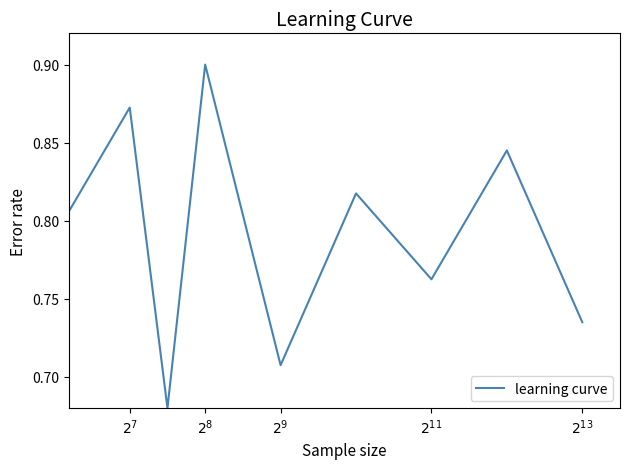

Does the chart have visible grid lines?

No